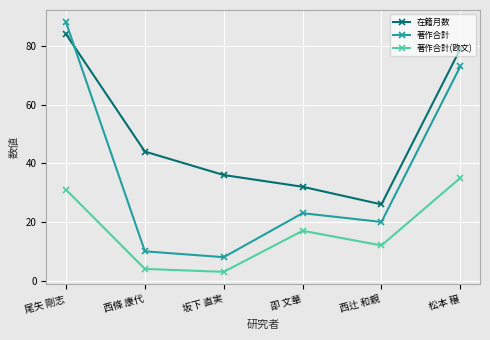

True or false: 著作合計 and 在籍月数 cross at least once.

True